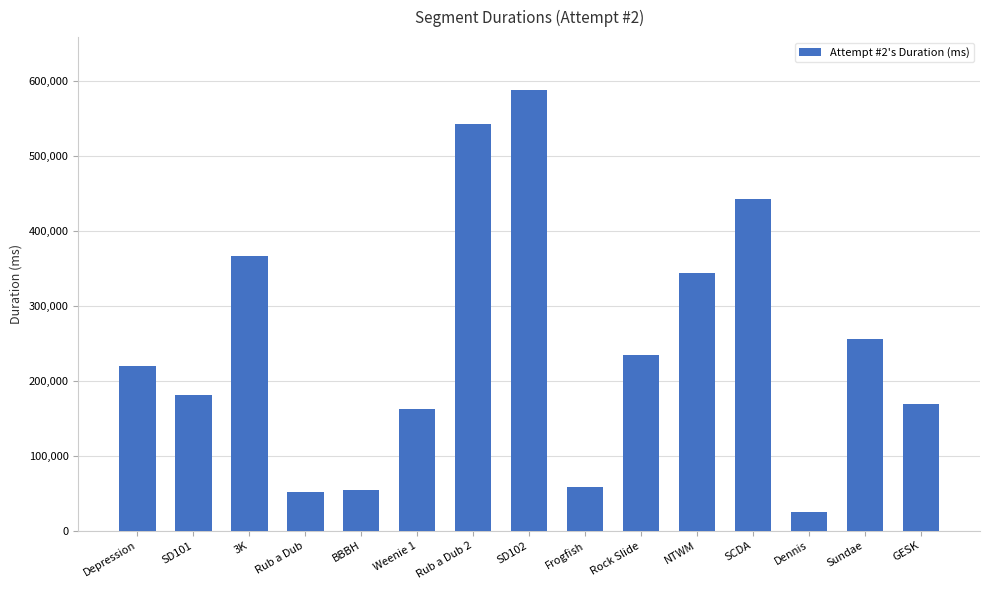

Reading right to left, extract all data points from this chart.

GESK=168330	Sundae=255637	Dennis=24546	SCDA=442656	NTWM=343173	Rock Slide=234326	Frogfish=58359	SD102=587675	Rub a Dub 2=541989	Weenie 1=162393	BBBH=54320	Rub a Dub=51165	3K=366117	SD101=181387	Depression=219785